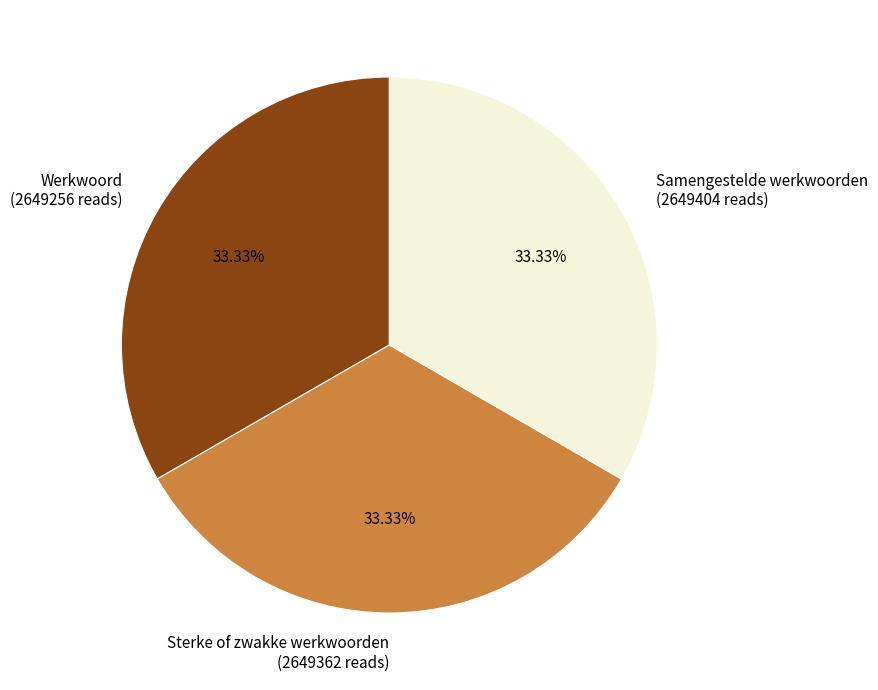

Combined, what portion of the pie is Samengestelde werkwoorden and Sterke of zwakke werkwoorden?

66.7%